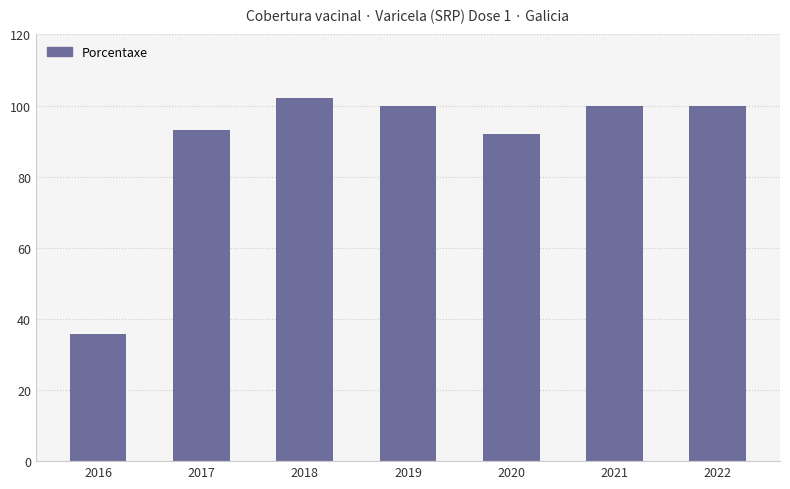

How many data points are less than 99?

3